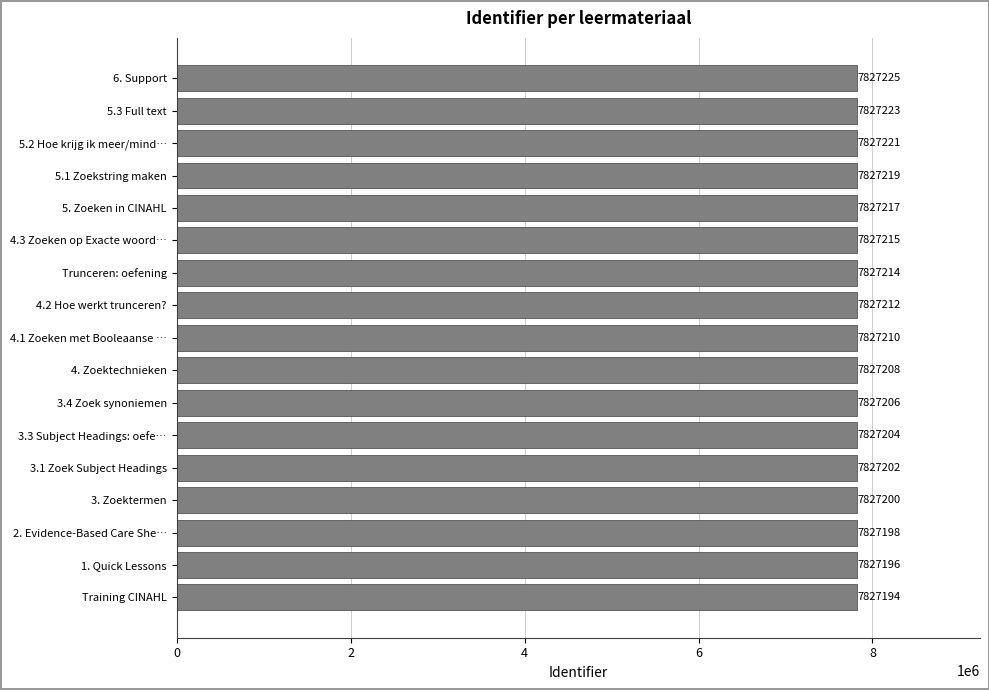

List the labels in order of value, smallest first.

Training CINAHL, 1. Quick Lessons, 2. Evidence-Based Care She…, 3. Zoektermen, 3.1 Zoek Subject Headings, 3.3 Subject Headings: oefe…, 3.4 Zoek synoniemen, 4. Zoektechnieken, 4.1 Zoeken met Booleaanse …, 4.2 Hoe werkt trunceren?, Trunceren: oefening, 4.3 Zoeken op Exacte woord…, 5. Zoeken in CINAHL, 5.1 Zoekstring maken, 5.2 Hoe krijg ik meer/mind…, 5.3 Full text, 6. Support